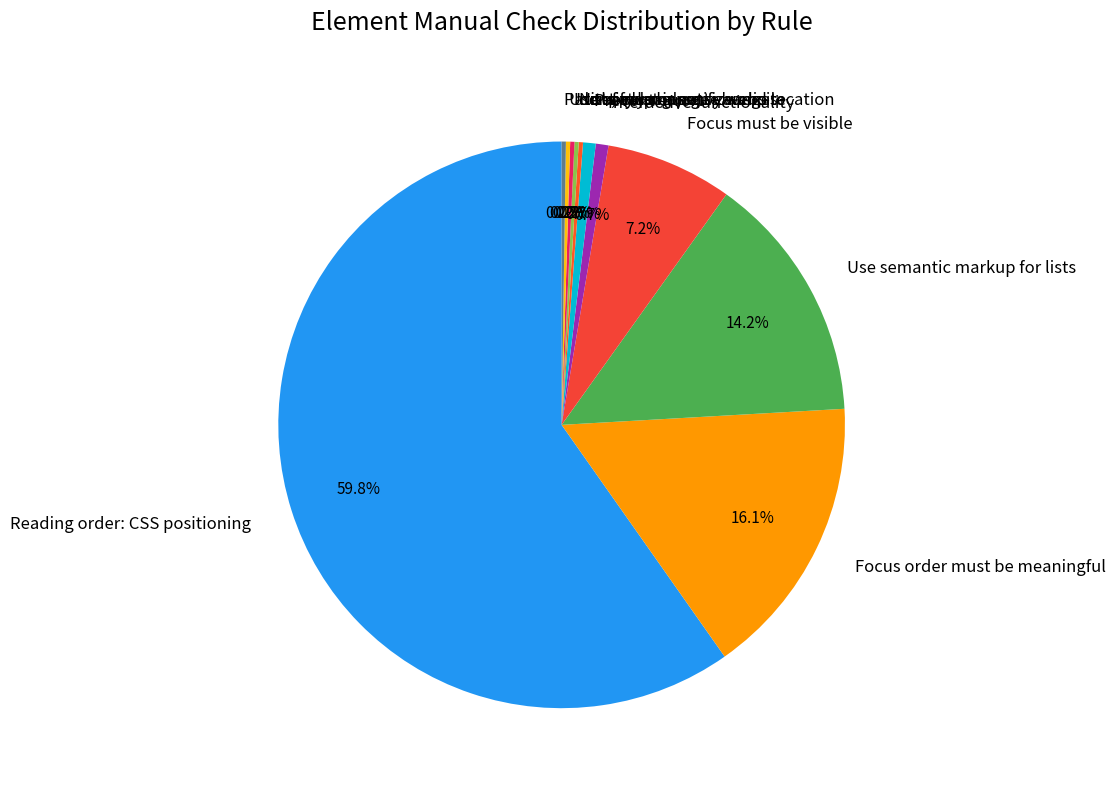

Is there a majority slice in this chart?

Yes